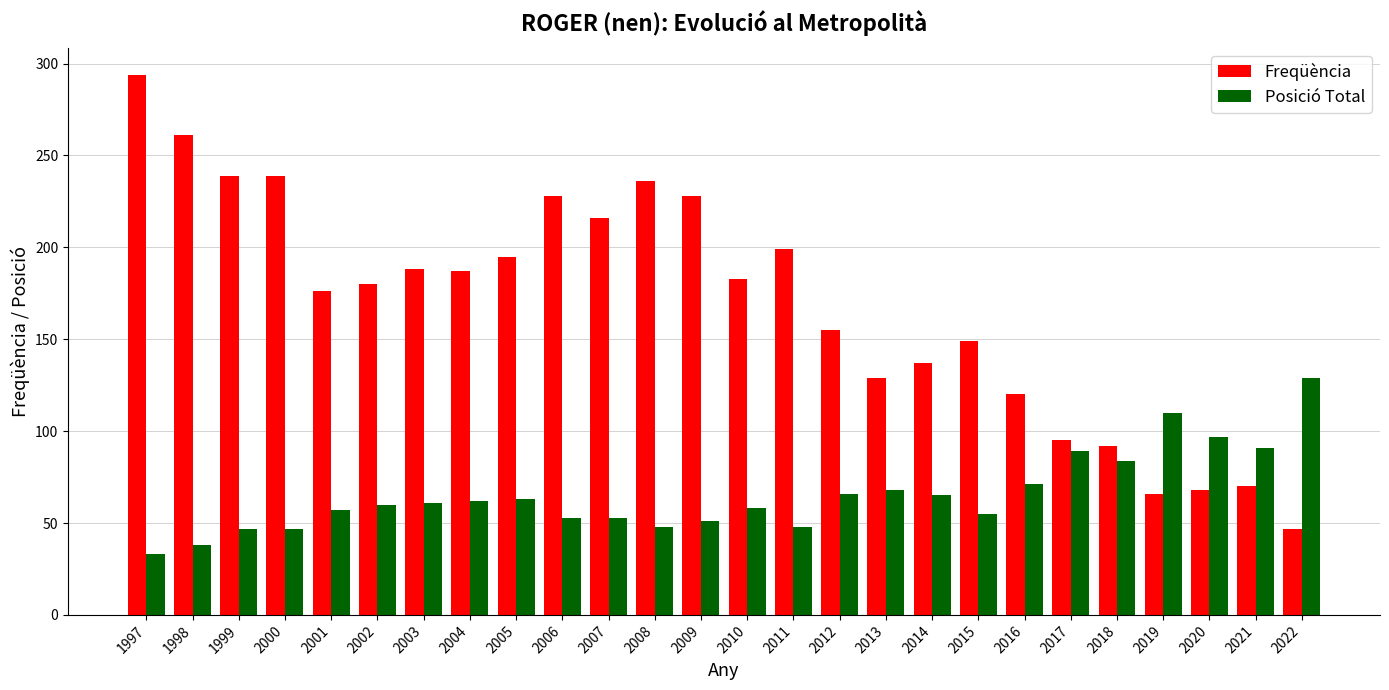

At how many categories does at least one series exceed 290?

1